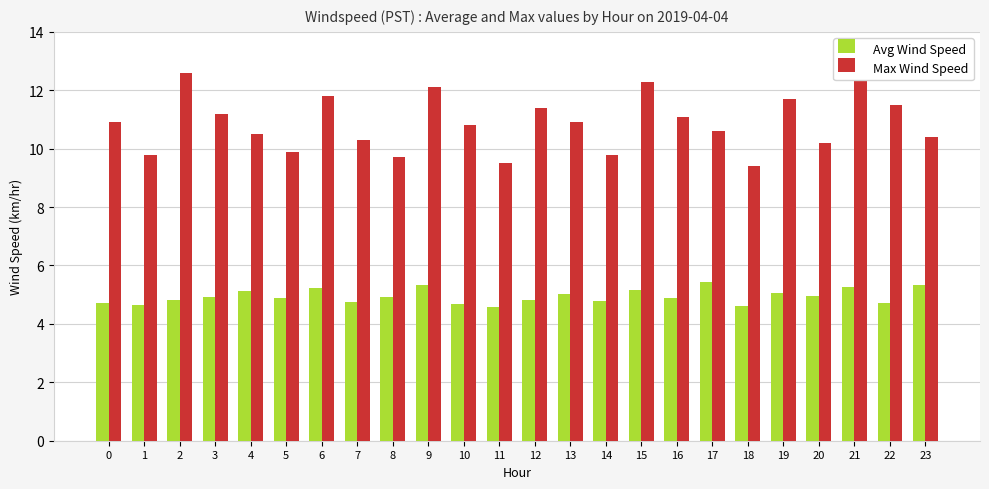

Rank the categories by Avg Wind Speed value from lowest to highest.

11, 18, 1, 10, 22, 0, 7, 14, 2, 12, 5, 16, 8, 3, 20, 13, 19, 4, 15, 6, 21, 23, 9, 17